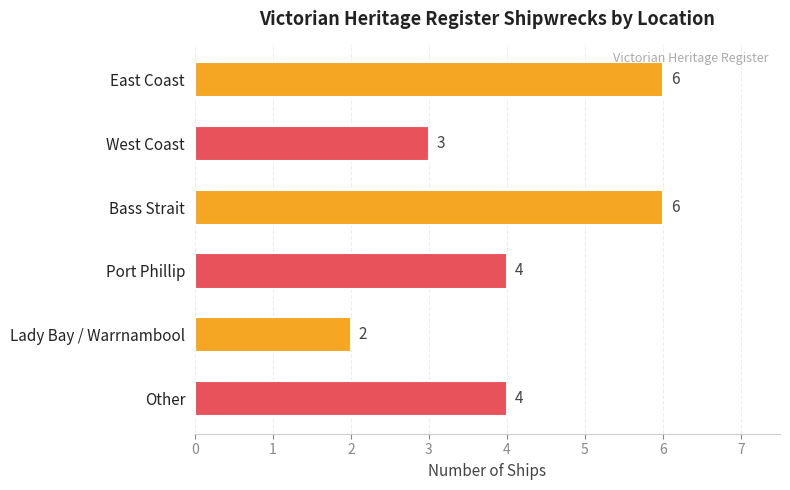

Reading bottom to top, what are all the values shown in this chart?

4	2	4	6	3	6